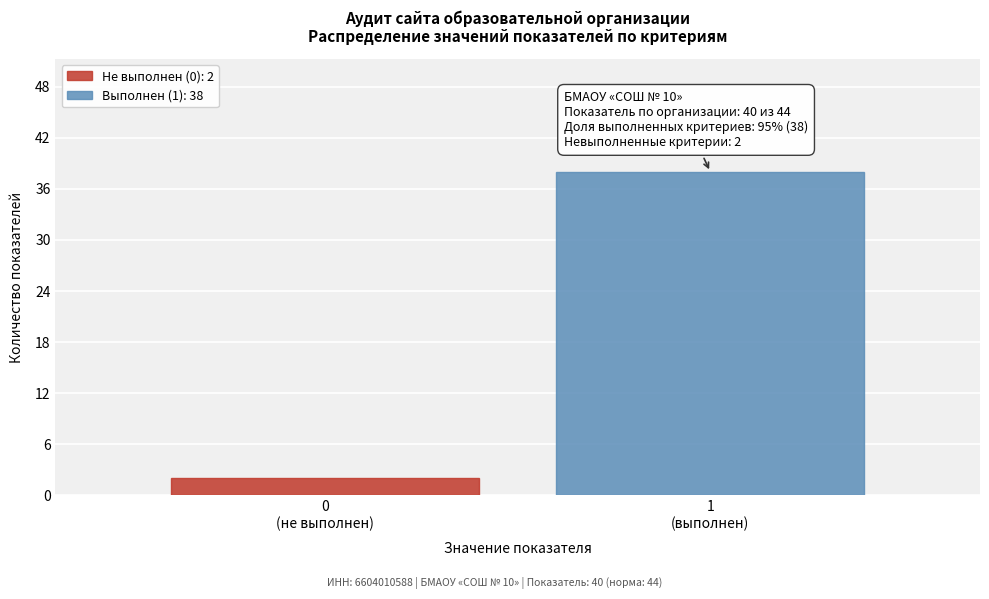

Reading left to right, what are all the values shown in this chart?

2	38